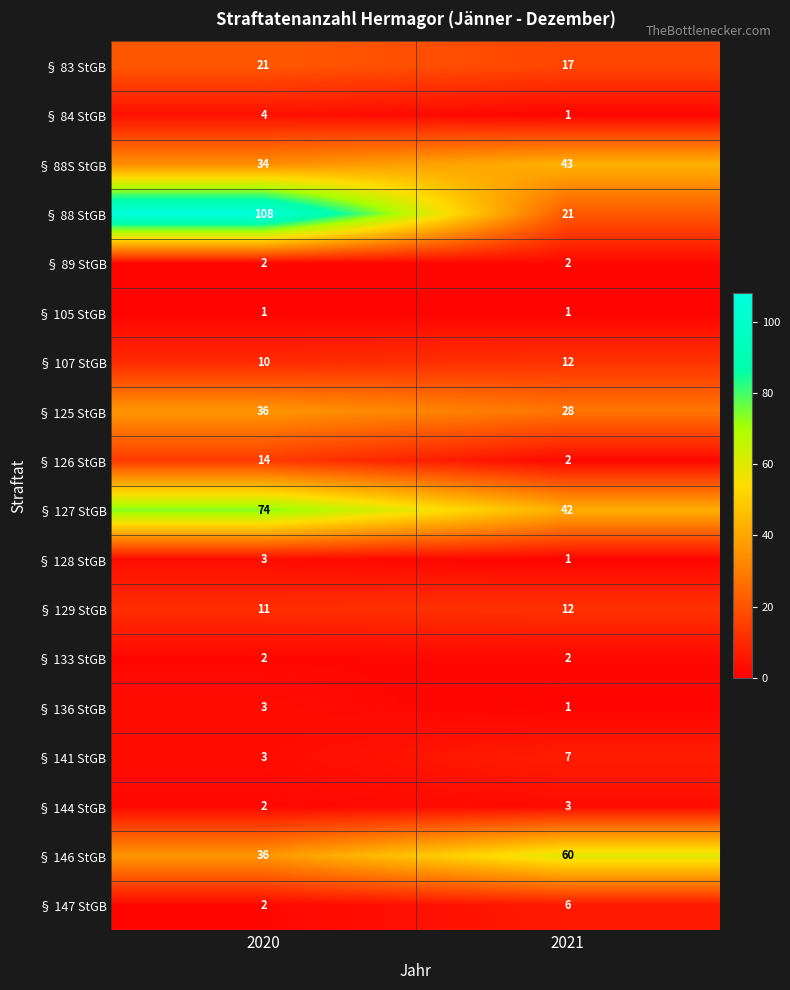

Which series changed the most between 2020 and 2021?

§ 88 StGB